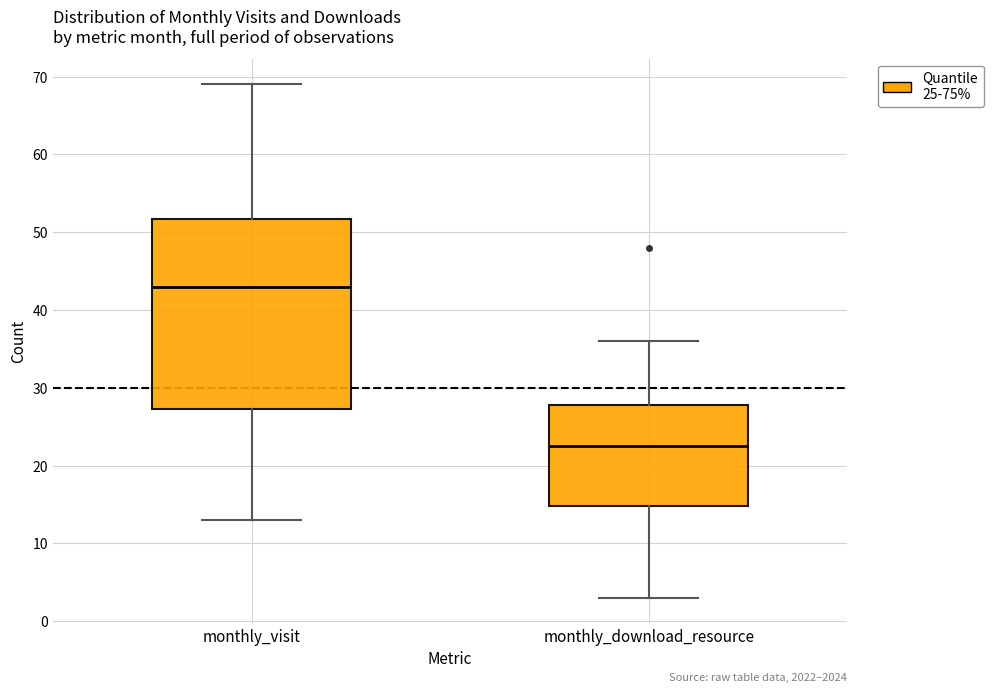

Where is the upper edge of the box for monthly_visit on the y-axis? The values are not printed on the chart, so give them approximately, as read against the axis.

52